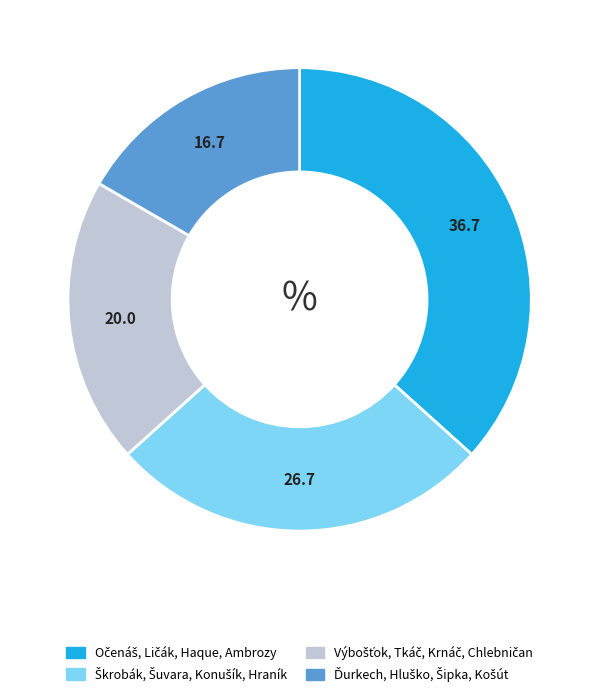

Is there any slice that represents more than half of the pie?

No